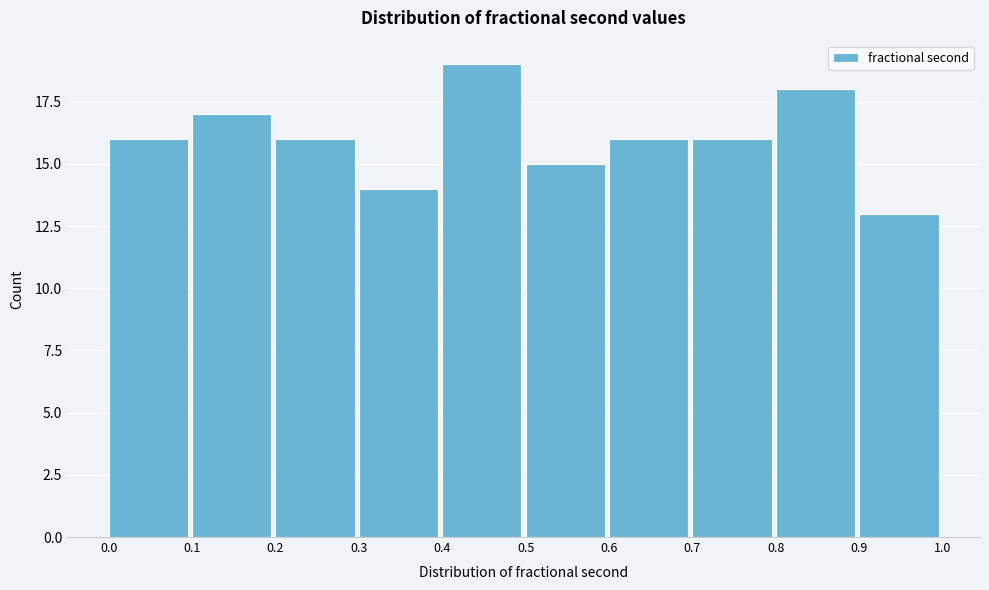

Reading left to right, list every bar in this chart as the range it spans on the x-axis followed by its height. The values are not printed on the chart, so give them approximately, as read against the axis.

0.0 to 0.1: 16
0.1 to 0.2: 17
0.2 to 0.3: 16
0.3 to 0.4: 14
0.4 to 0.5: 19
0.5 to 0.6: 15
0.6 to 0.7: 16
0.7 to 0.8: 16
0.8 to 0.9: 18
0.9 to 1.0: 13